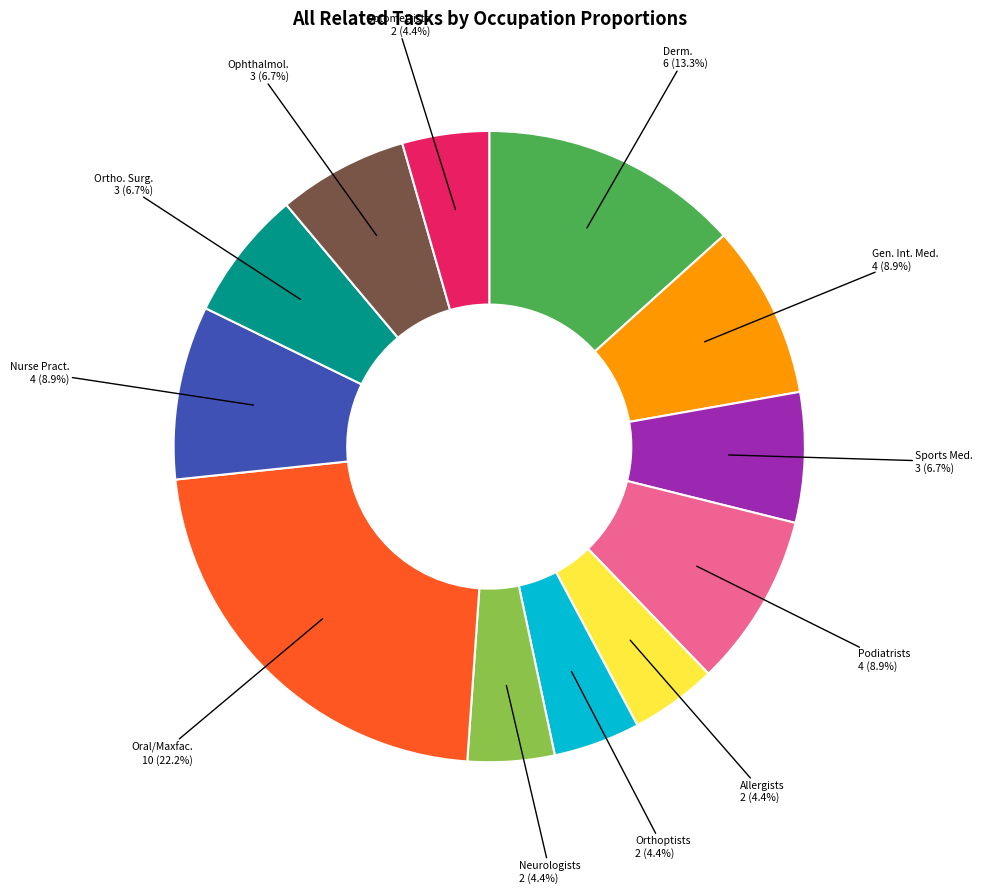

Which slice is the largest?

Oral/Maxfac.